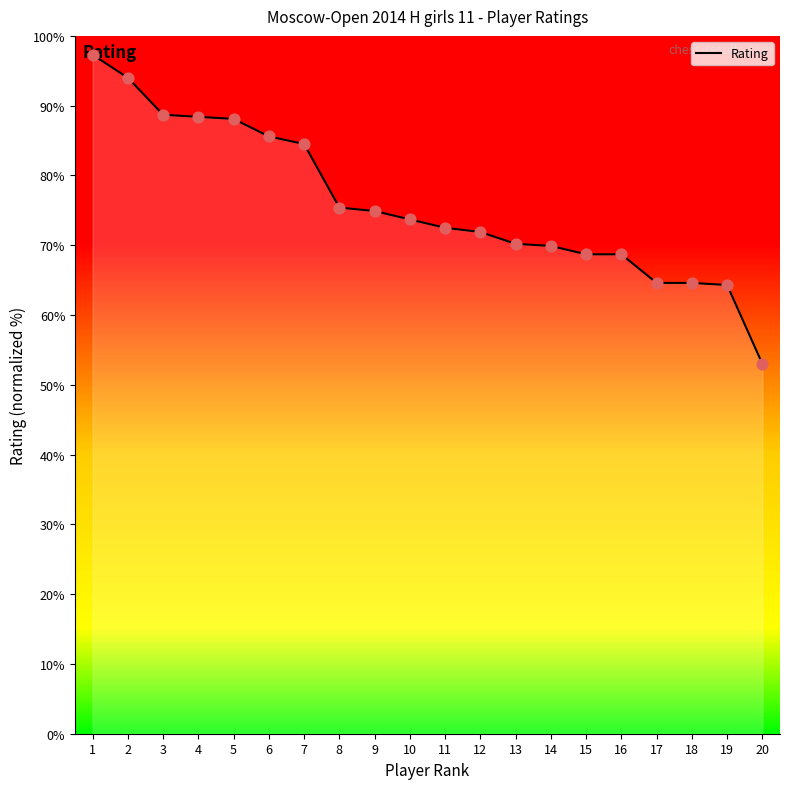

What is the change in value from 1 to 18?

-32.7